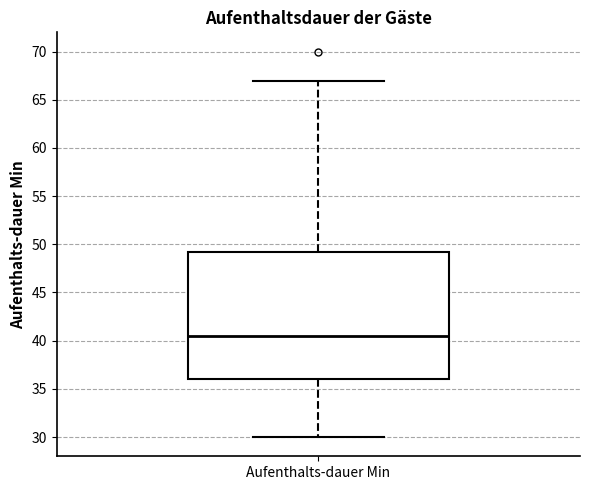

Transcribe this box plot: give where the median line is, the range the box spans, and where the two whiskers end, as read against the y-axis. The values are not printed on the chart, so give them approximately, as read against the axis.

median 40.5, box 36.0 to 49.5, whiskers 30.0 to 67.0